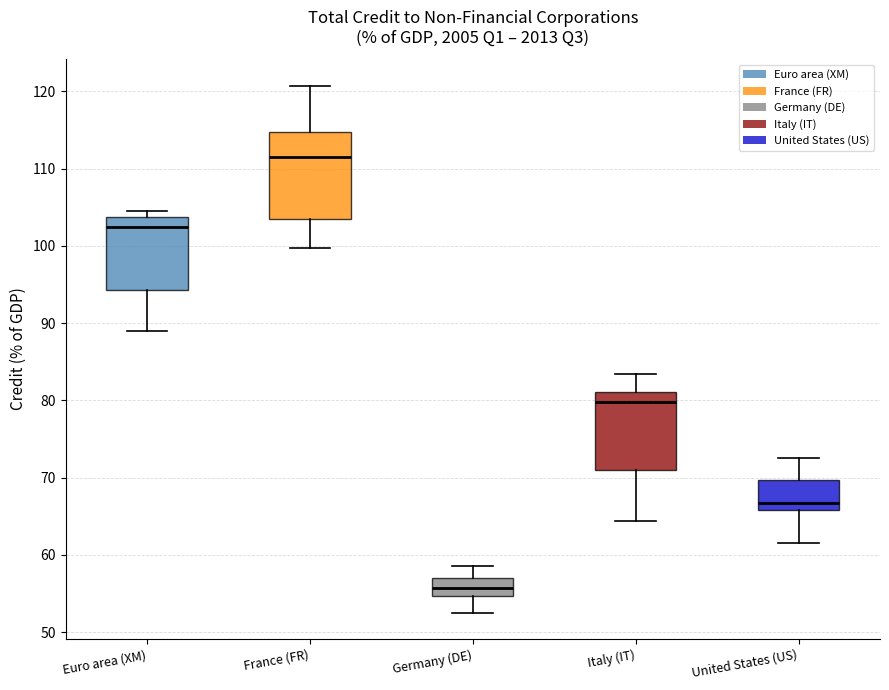

Reading left to right, transcribe this box plot: for each box, give where its median line is, the range the box spans, and where its two whiskers end, as read against the y-axis. The values are not printed on the chart, so give them approximately, as read against the axis.

Euro area (XM): median 102, box 94 to 104, whiskers 89 to 104 (just above the box's upper edge)
France (FR): median 112, box 103 to 115, whiskers 100 to 121
Germany (DE): median 56, box 55 to 57, whiskers 53 to 59
Italy (IT): median 80, box 71 to 81, whiskers 64 to 83
United States (US): median 67, box 66 to 70, whiskers 62 to 73